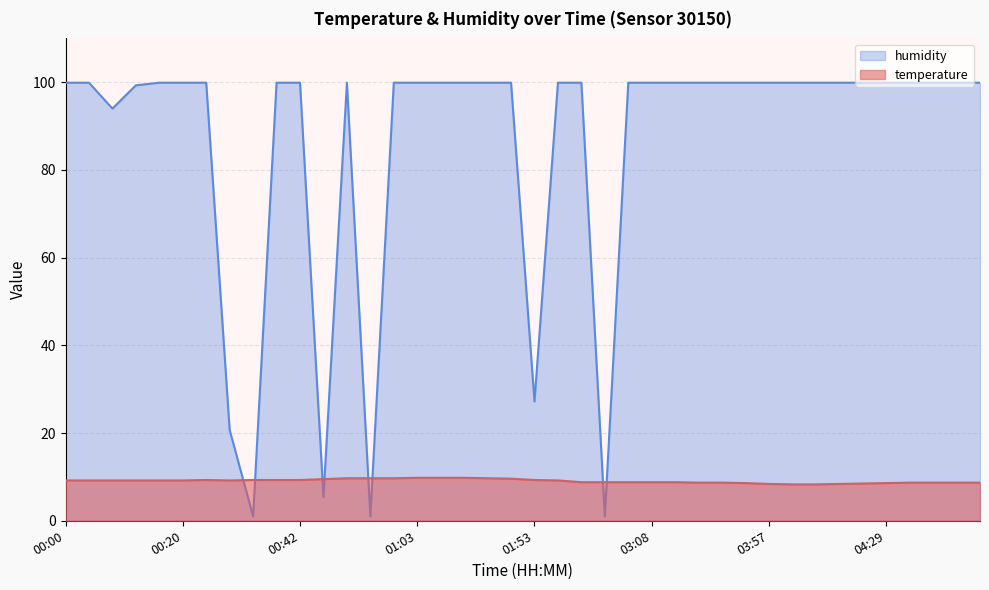

Rank the series at 03:08 from highest to lowest value.

humidity, temperature